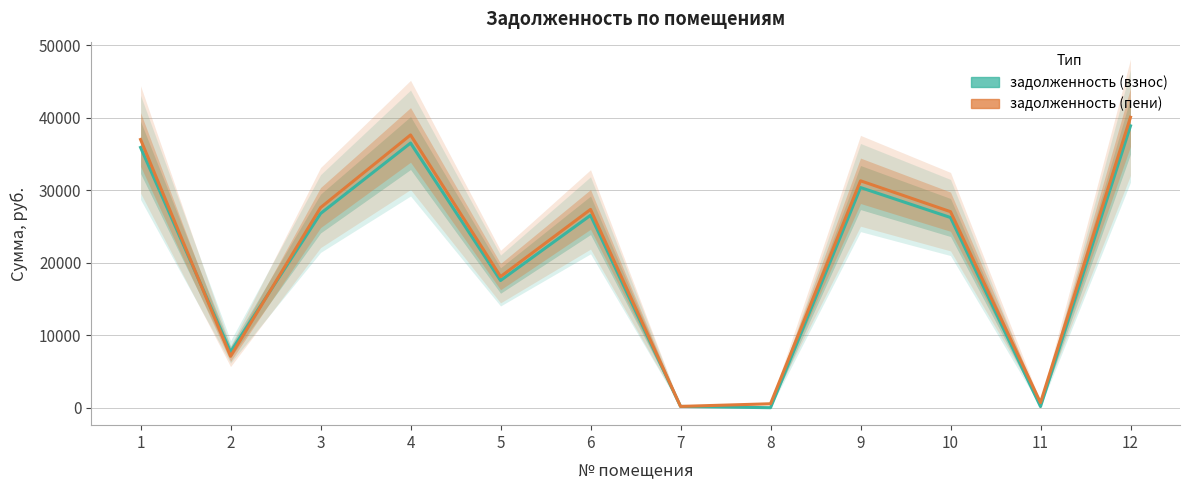

What is the sum of all задолженность (взнос) values?

246947.4